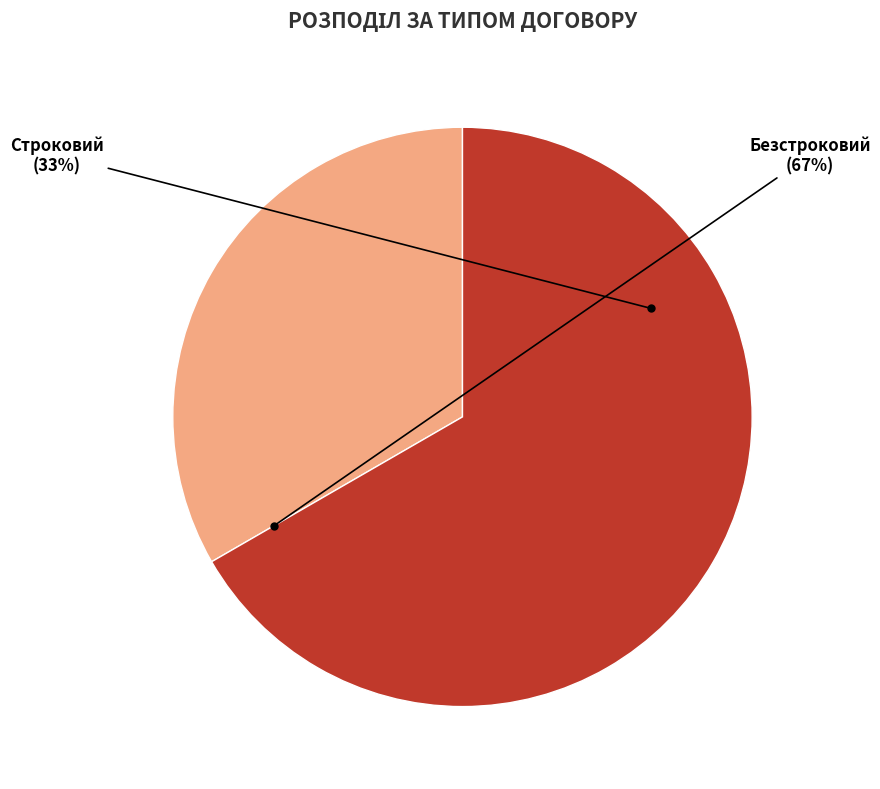

True or false: Строковий accounts for 33% of the total.

True